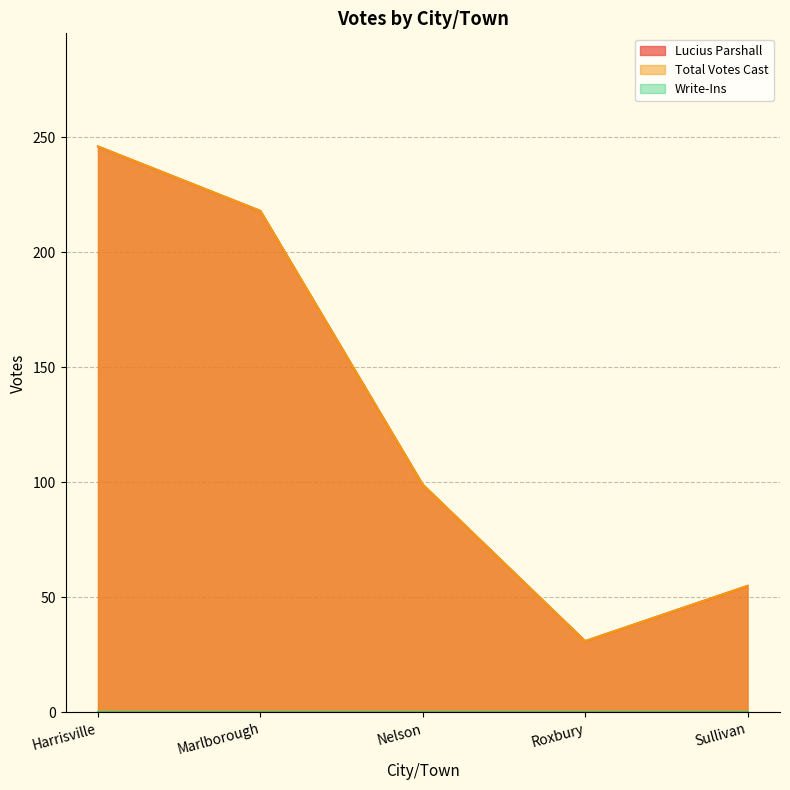

What is the label of the 3rd point from the left?

Nelson